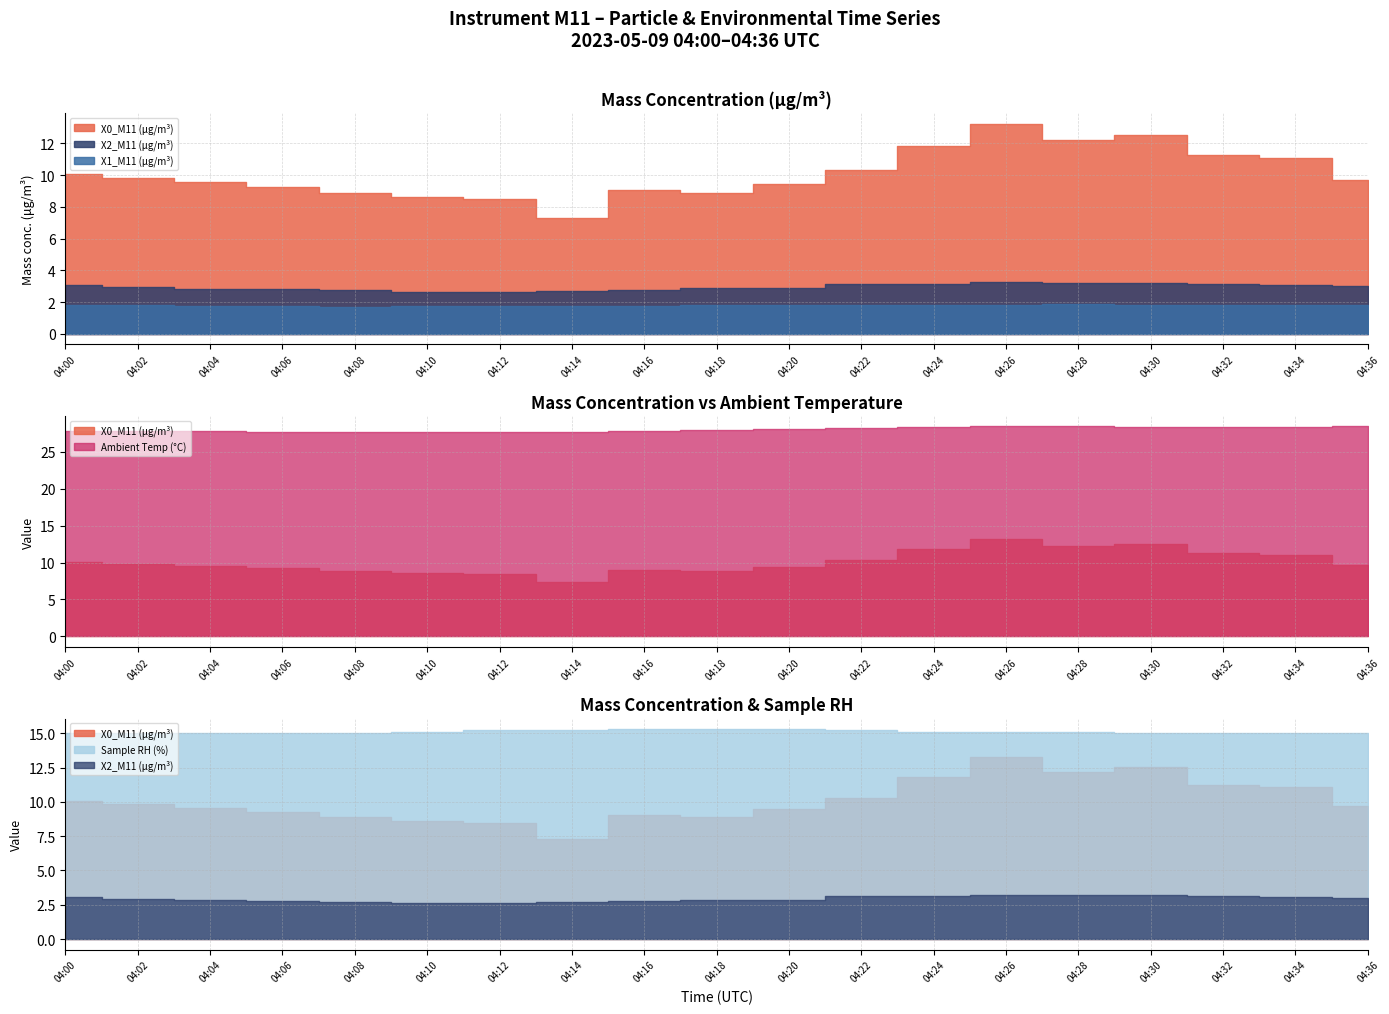

Which series has the largest range (max minus min)?

X0_M11 (μg/m³)